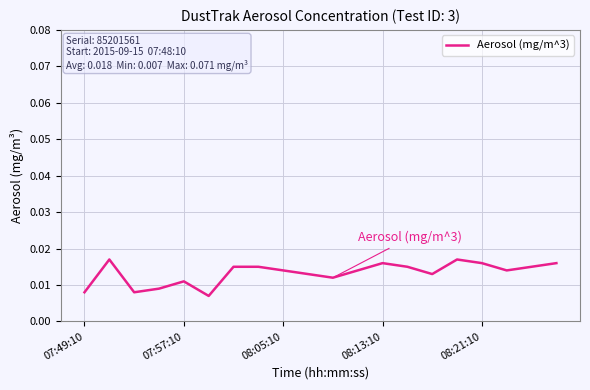

How many categories are shown in the chart?

20